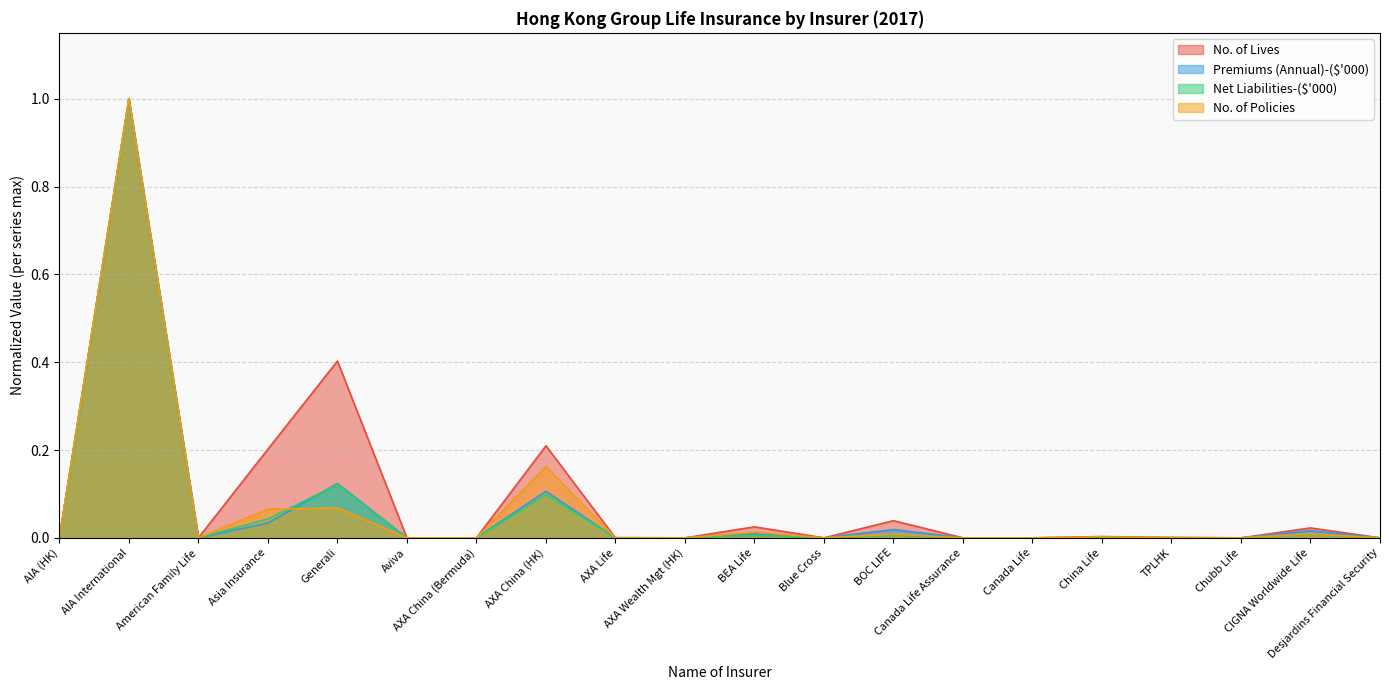

Which label corresponds to the largest value in the chart?

AIA International